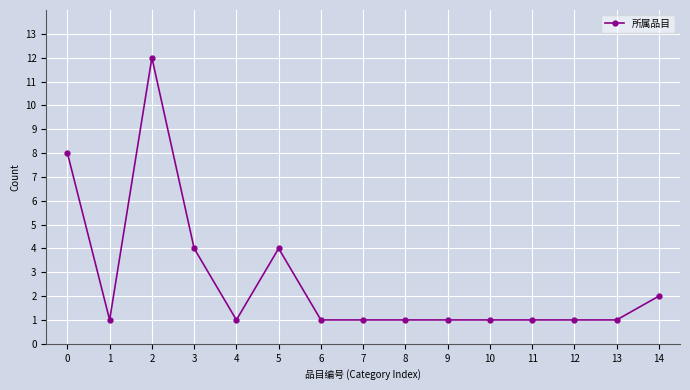

What is the change in value from 3 to 13?

-3